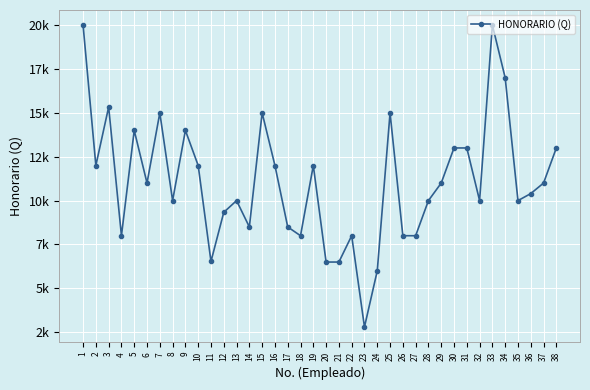

True or false: there are more than 1 points higher than both neighbors.

True